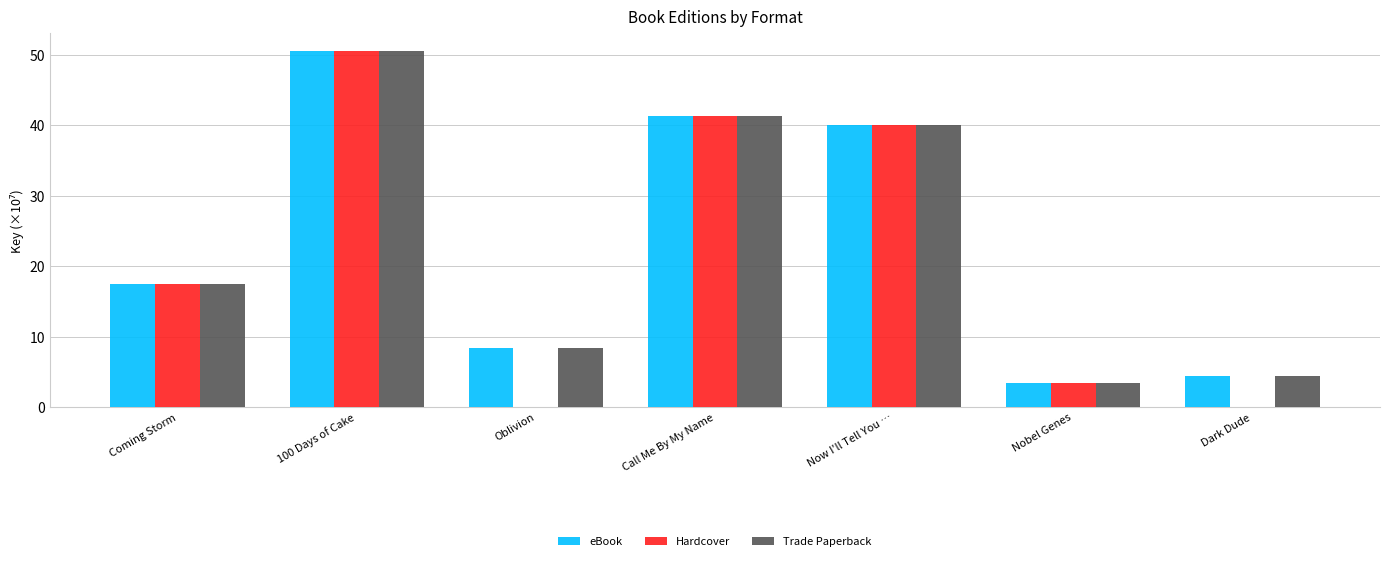

The Trade Paperback series shows 17.4 at Coming Storm. True or false?

True